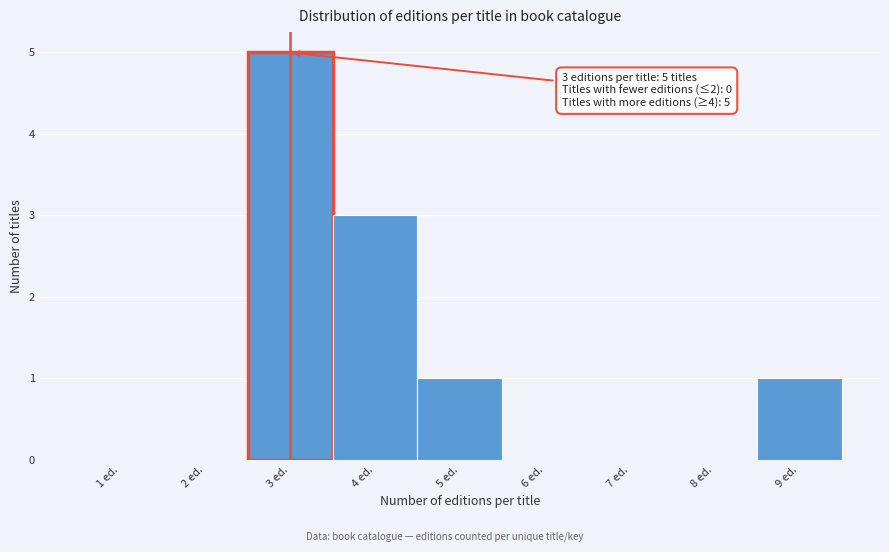

Which range on the x-axis has the tallest bar?

2.5 to 3.5